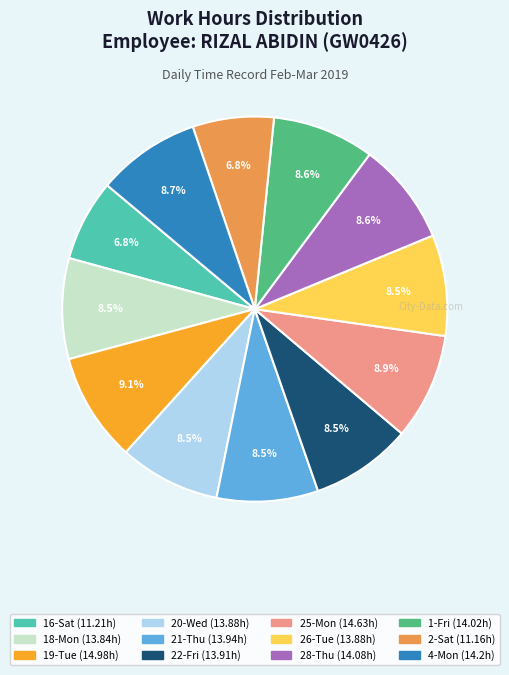

Is there a majority slice in this chart?

No